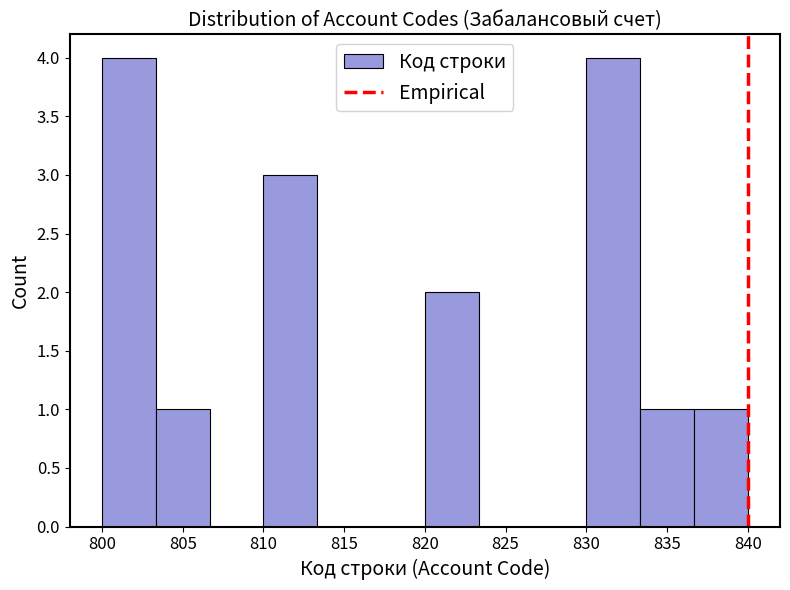

Reading left to right, list every bar in this chart as the range it spans on the x-axis followed by its height. Neither the bar edges nor the heights are printed on the chart, so give them approximately, as read against the axes.

800.0 to 803.5: 4
803.5 to 806.5: 1
806.5 to 810.0: 0
810.0 to 813.5: 3
813.5 to 816.5: 0
816.5 to 820.0: 0
820.0 to 823.5: 2
823.5 to 826.5: 0
826.5 to 830.0: 0
830.0 to 833.5: 4
833.5 to 836.5: 1
836.5 to 840.0: 1